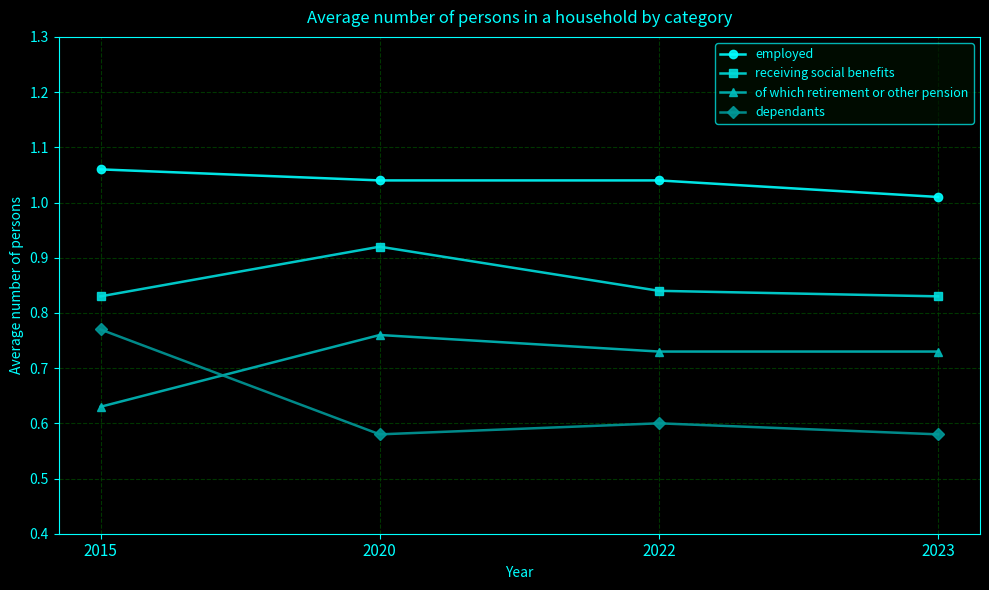

Rank the series by their maximum value, from highest to lowest.

employed, receiving social benefits, dependants, of which retirement or other pension